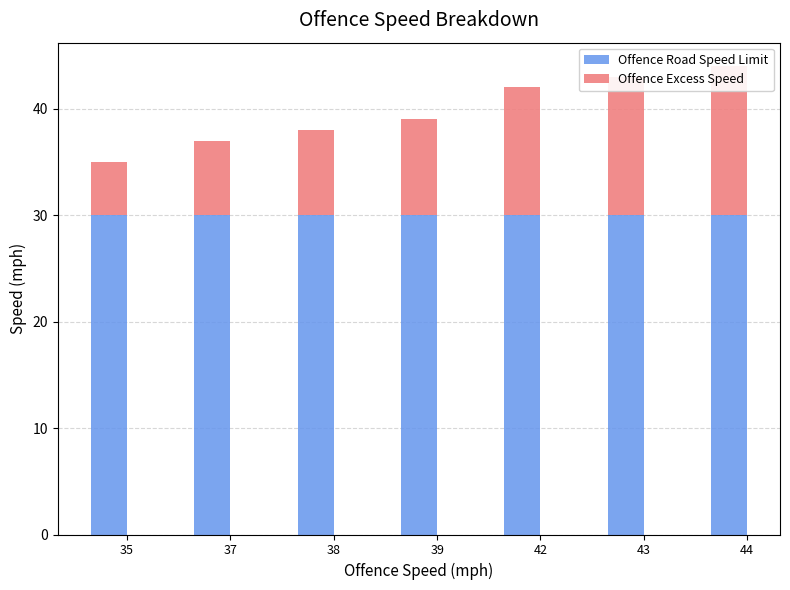

Read the Offence Road Speed Limit value at 44.

30